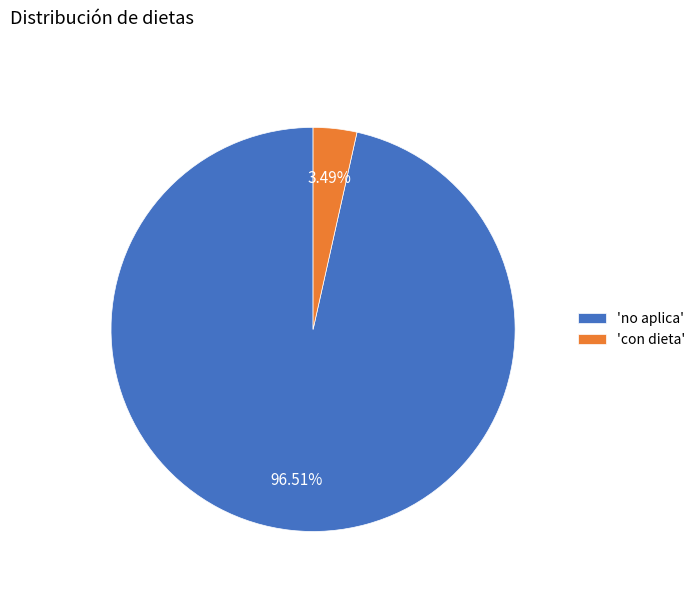

Do 'con dieta' and 'no aplica' together represent more than half of the pie?

Yes